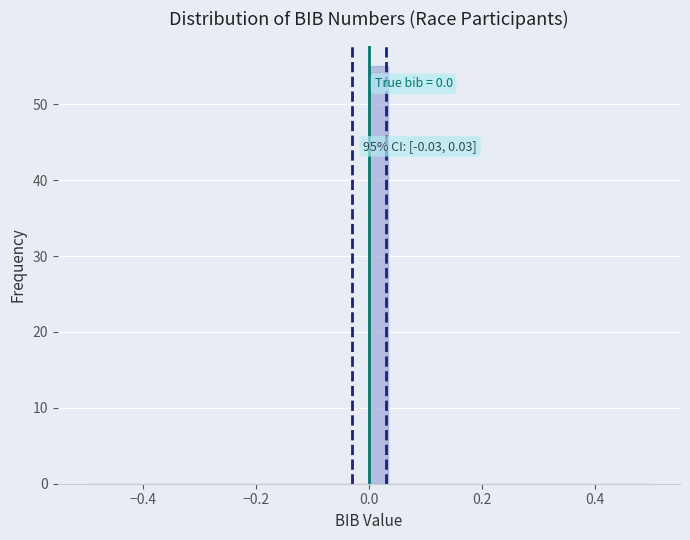

Around what value on the x-axis is the tallest bar? Give the approximate position of its centre, as read against the axis.

0.02